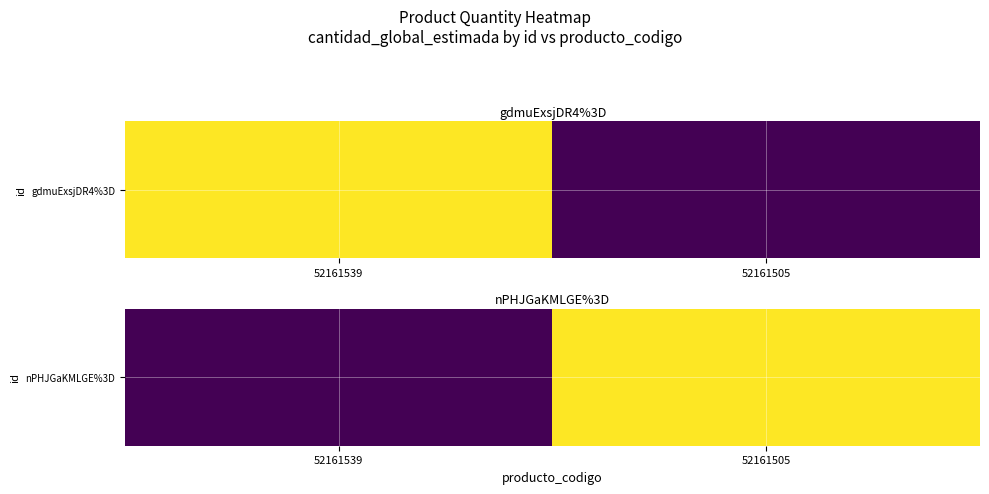

The value at 52161505 is 1. True or false?

False